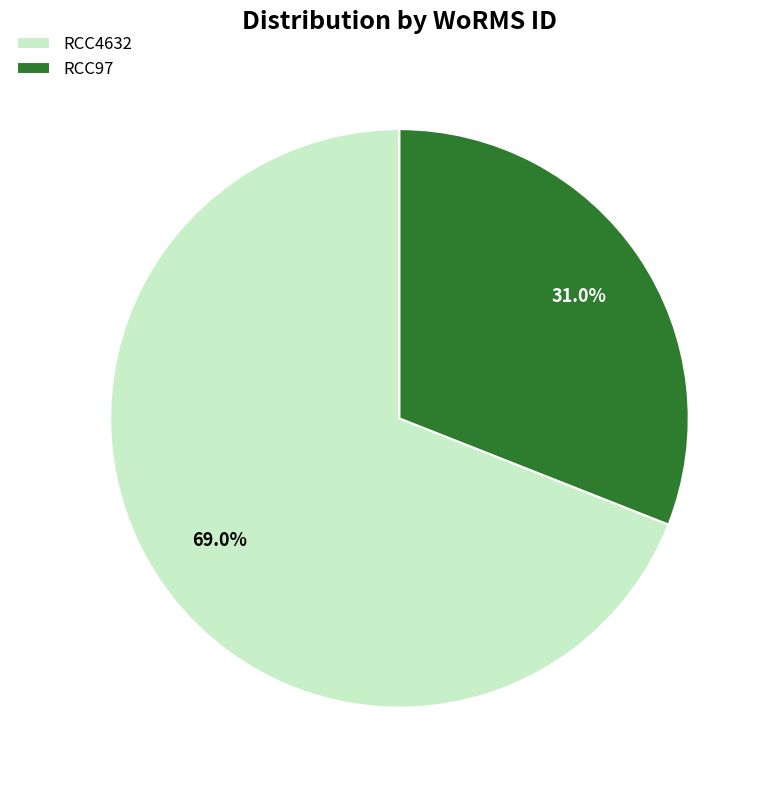

To the nearest percent, what percentage of the pie is RCC4632?

69%